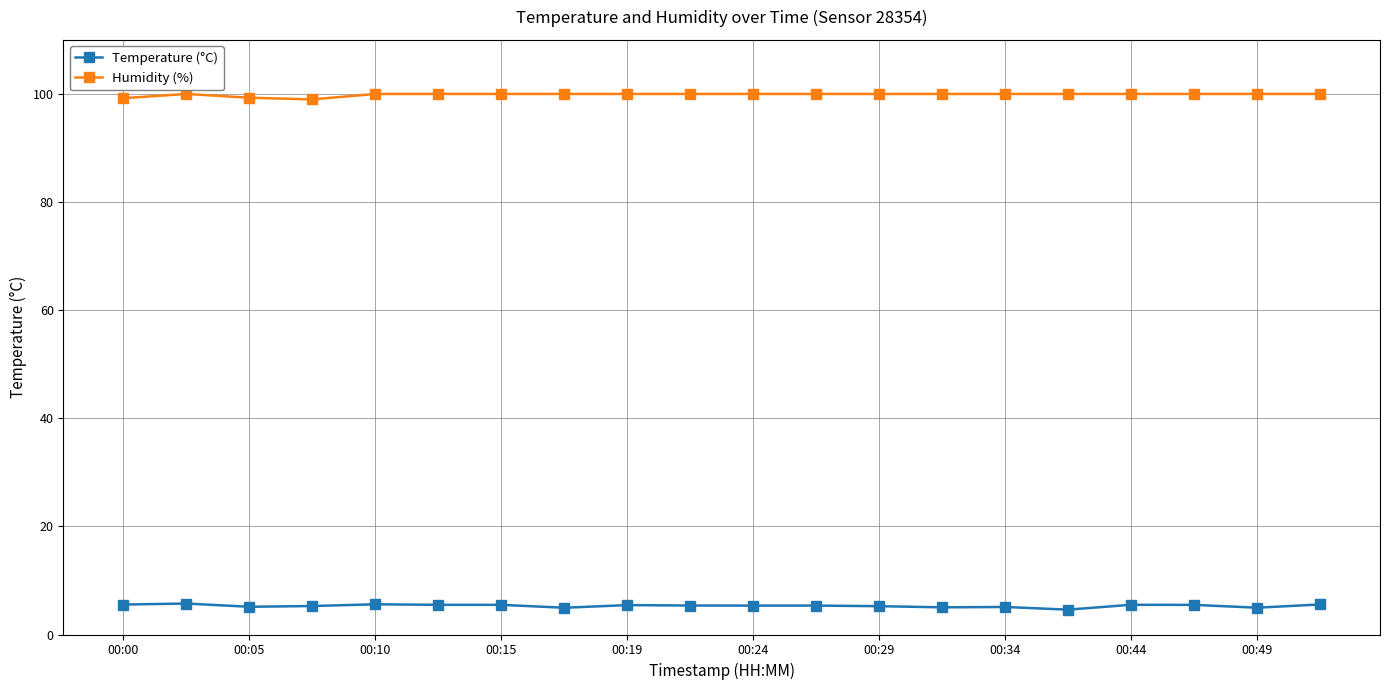

At how many categories does at least one series exceed 58?

20